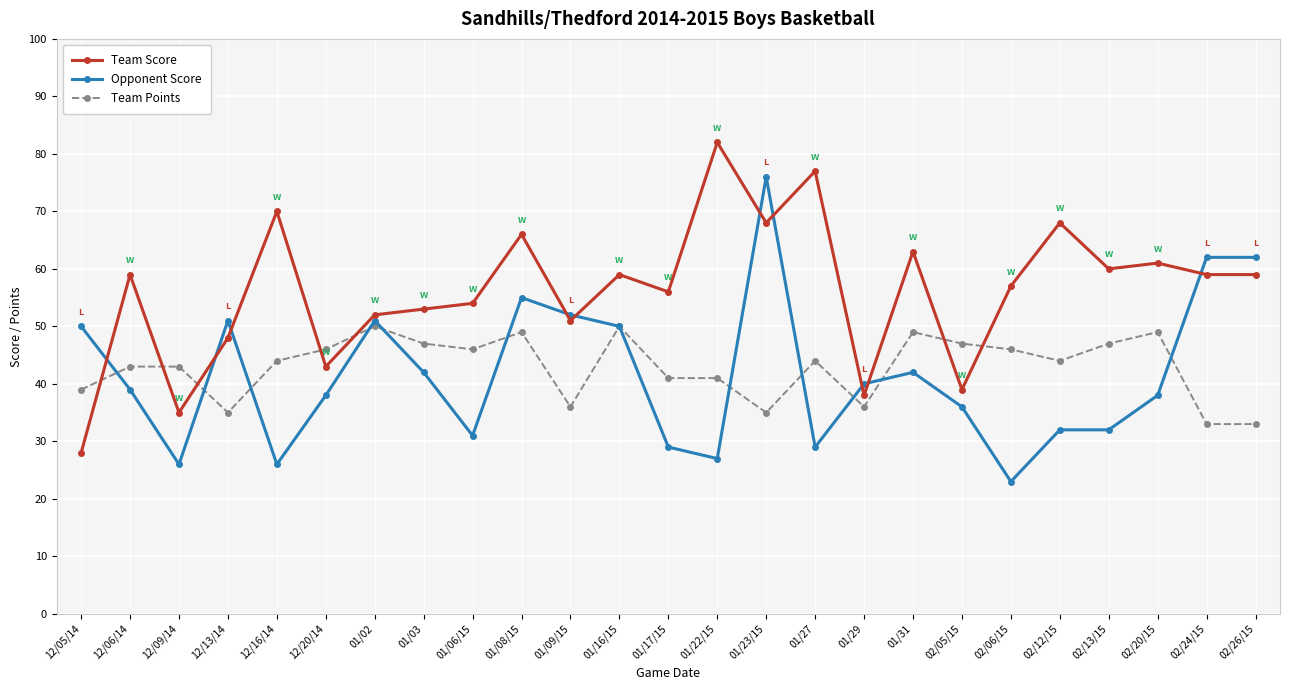

After their last crossing, which series has the higher values: Team Points or Opponent Score?

Opponent Score